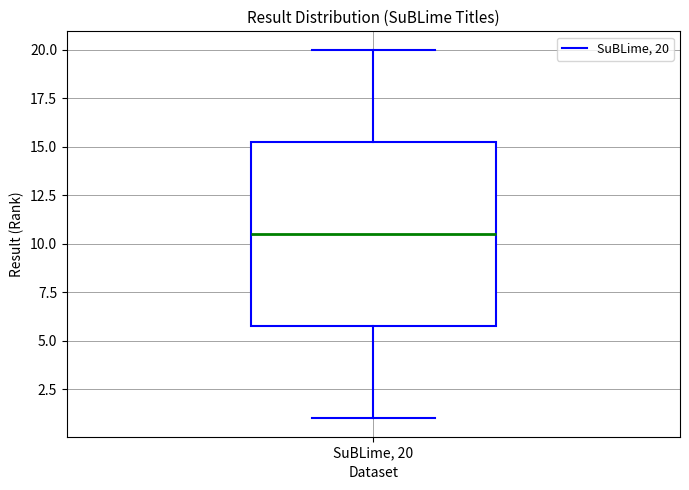

Transcribe this box plot: give where the median line is, the range the box spans, and where the two whiskers end, as read against the y-axis. The values are not printed on the chart, so give them approximately, as read against the axis.

median 10.5, box 6.0 to 15.5, whiskers 1.0 to 20.0